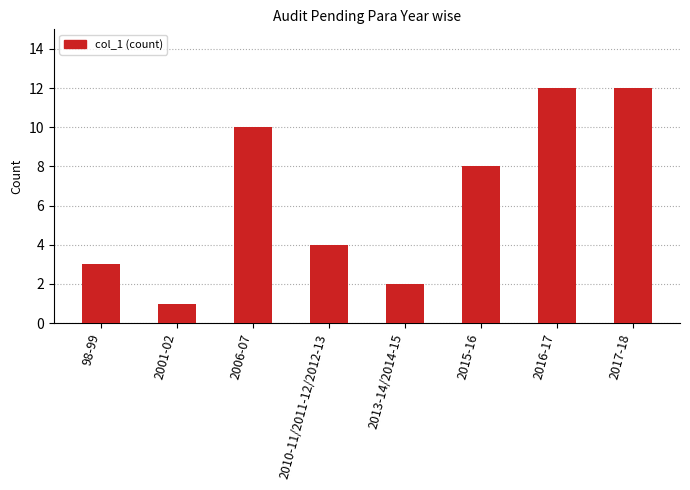

How many series are shown in this chart?

1